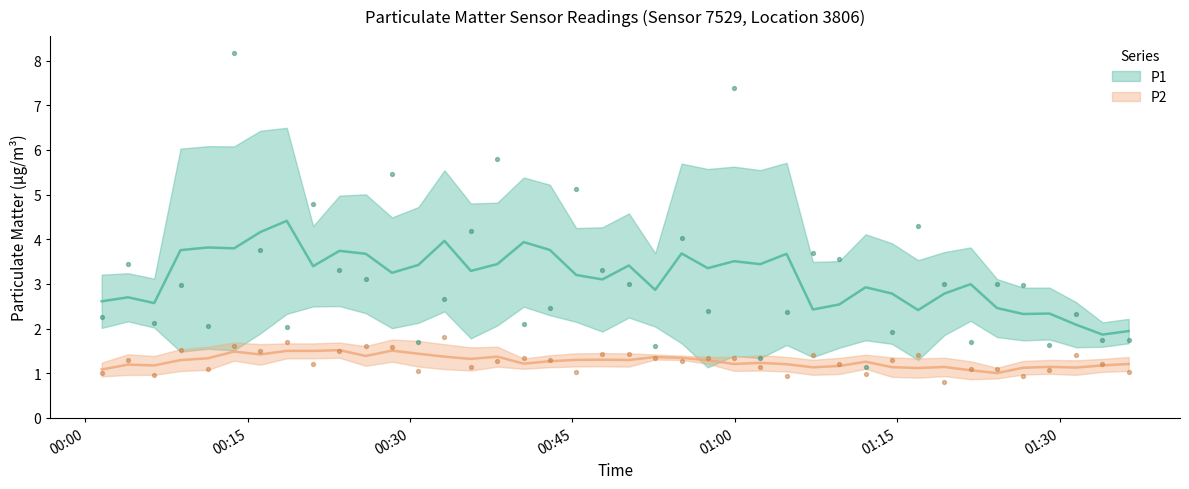

Which series has the largest Y range (max minus min)?

P1